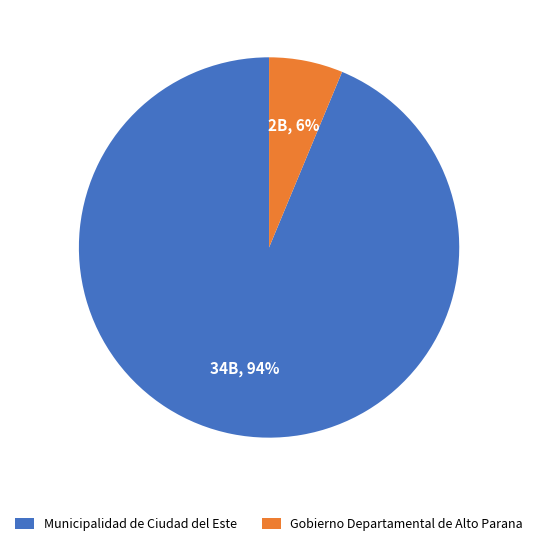

To the nearest percent, what is the average slice percentage?

50%